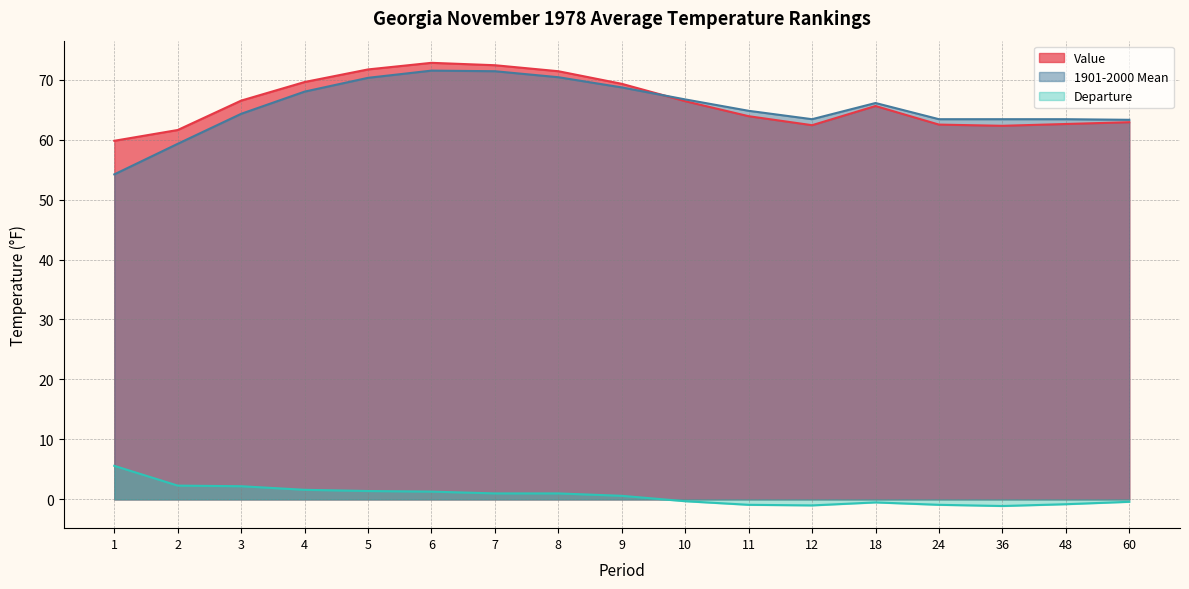

True or false: 1901-2000 Mean has a value of 64.3 at 3.

True